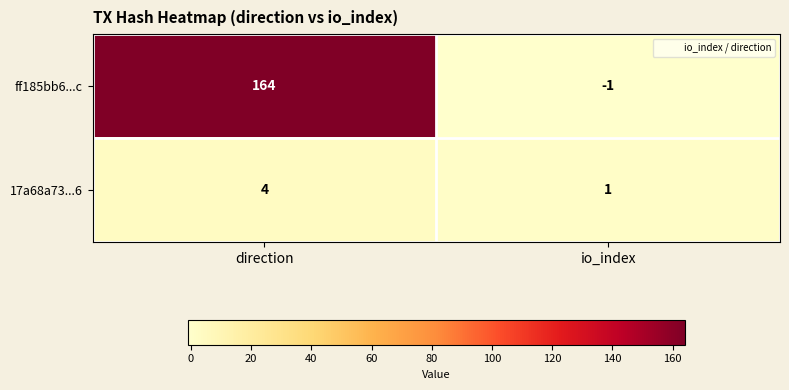

What is the maximum value shown in the chart?

164